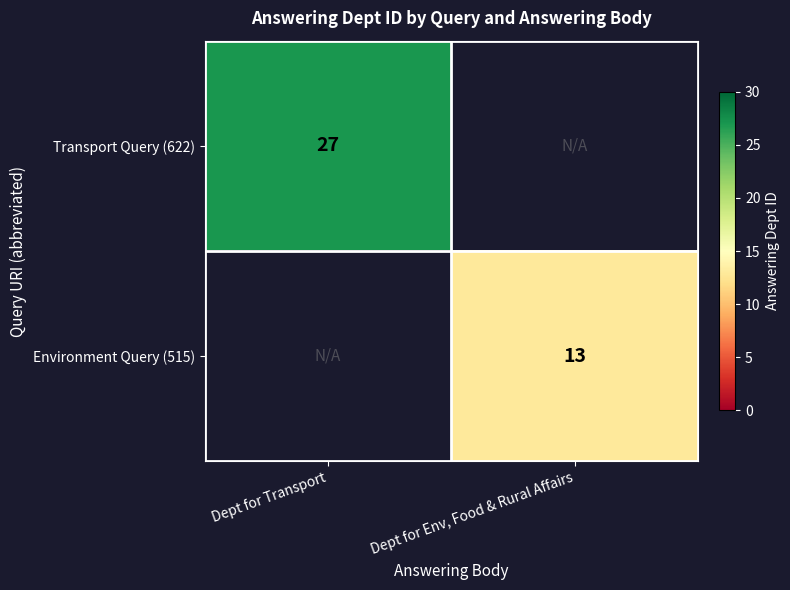

Is it true that Transport Query (622) equals 27 at Dept for Transport?

True